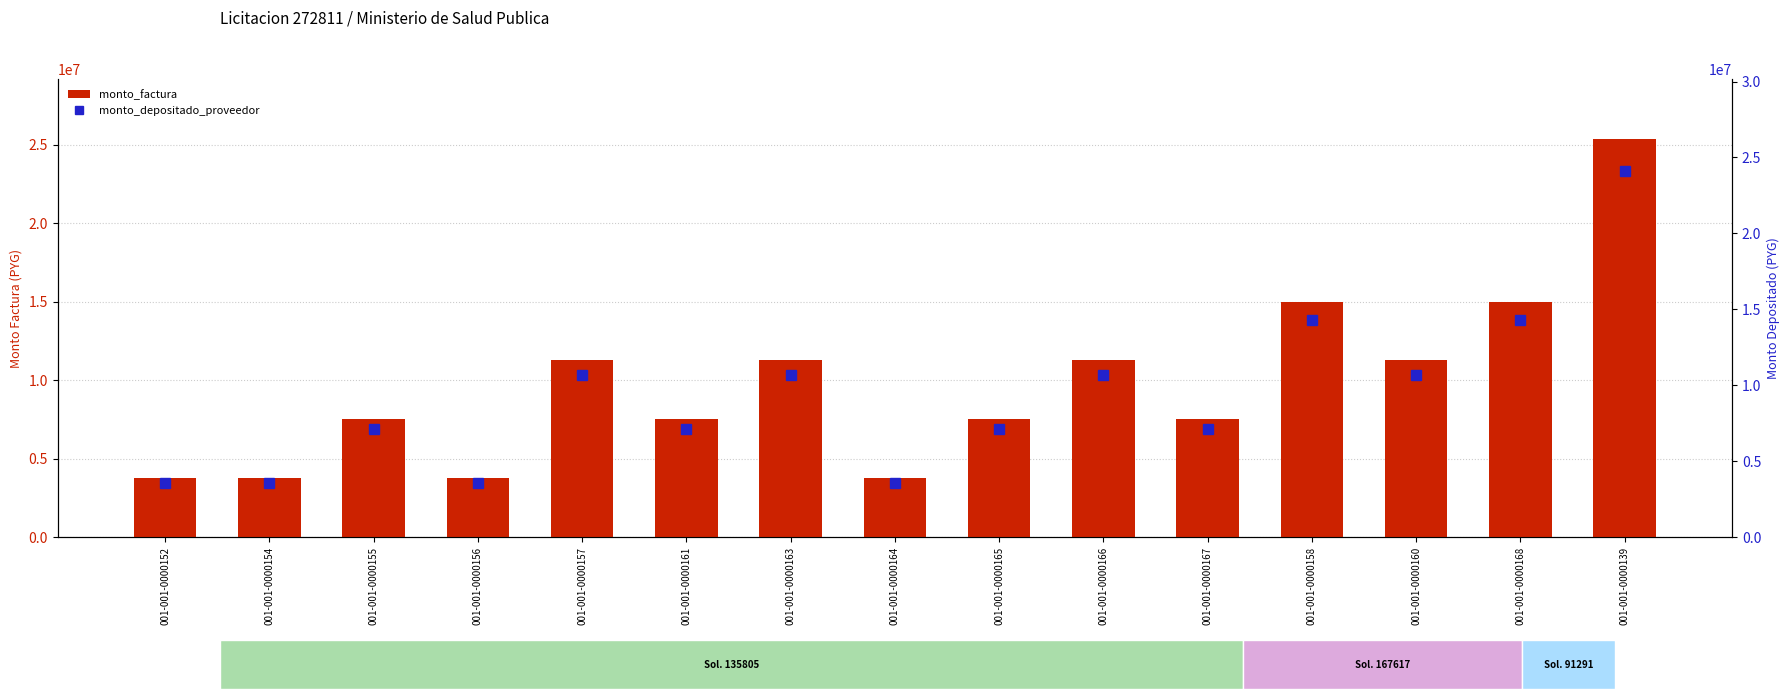

Which label corresponds to the smallest value in the chart?

001-001-0000152